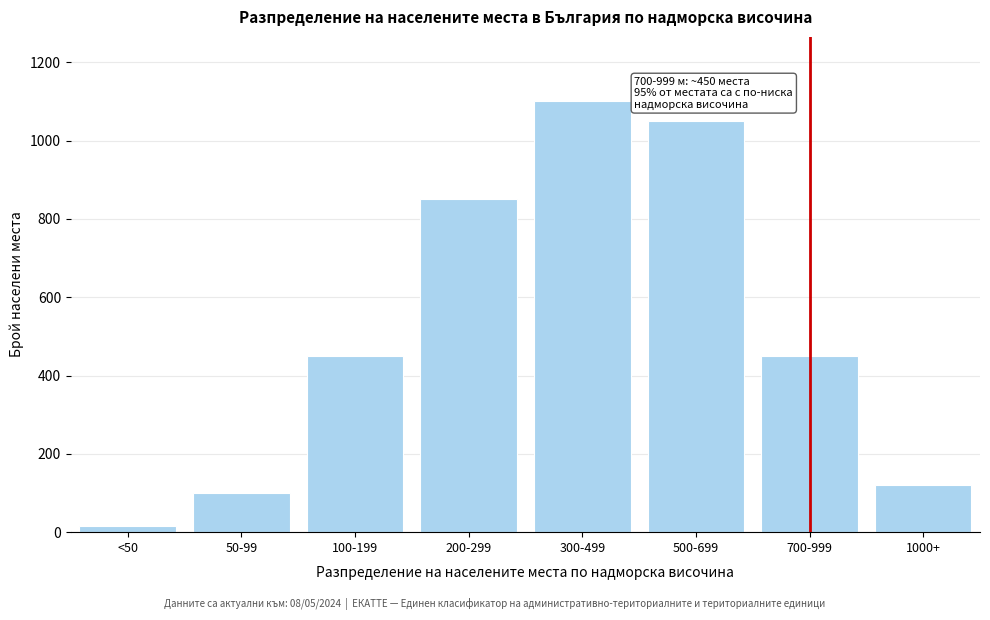

Reading left to right, list all the values displayed in this chart.

<50=15	50-99=100	100-199=450	200-299=850	300-499=1100	500-699=1050	700-999=450	1000+=120